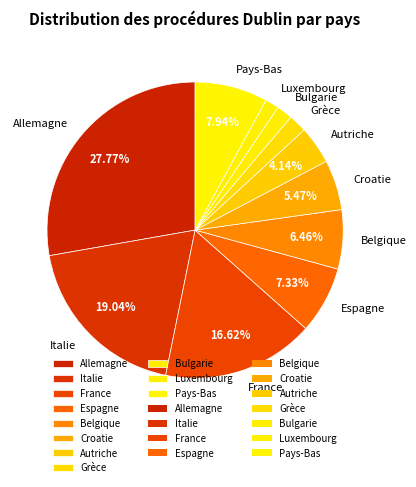

To the nearest percent, what is the difference between the Espagne and Grèce slice percentages?

5%